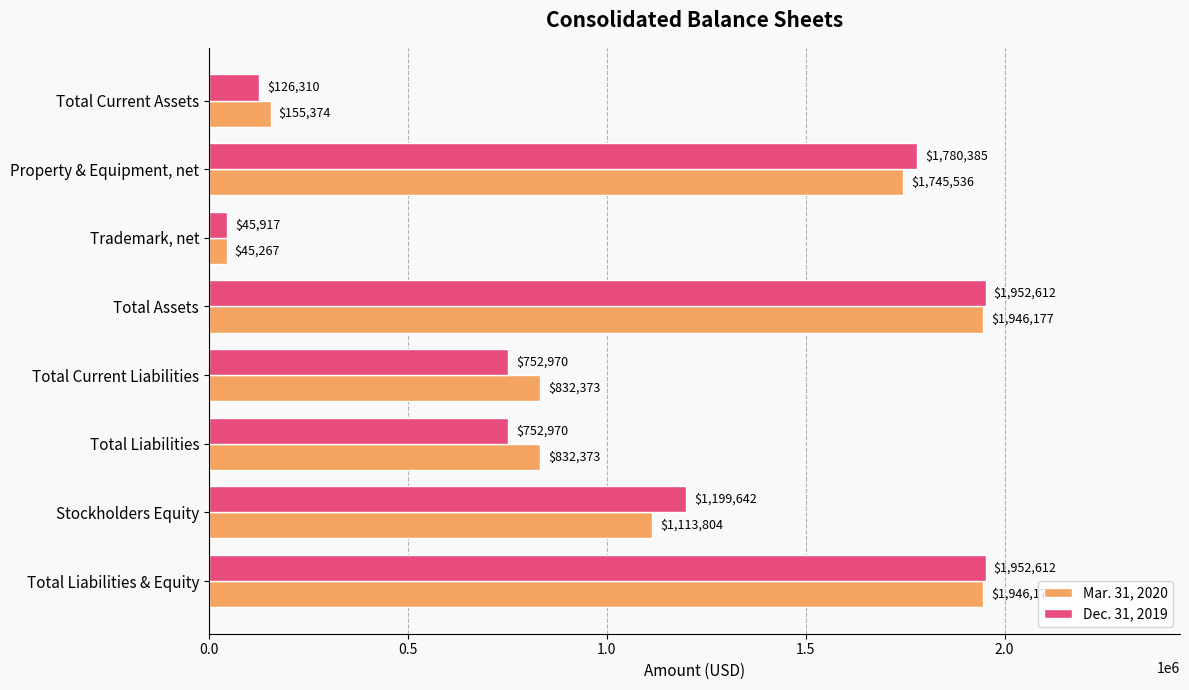

What are all the series names shown in the legend?

Mar. 31, 2020, Dec. 31, 2019